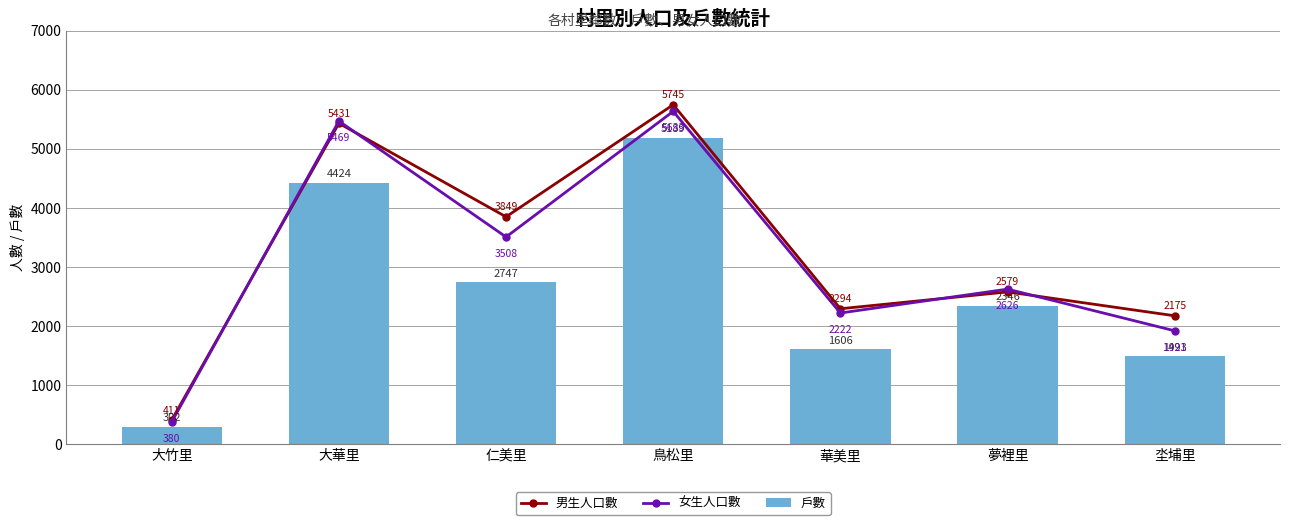

What is the spread (max minus min) of values at 仁美里?

1102